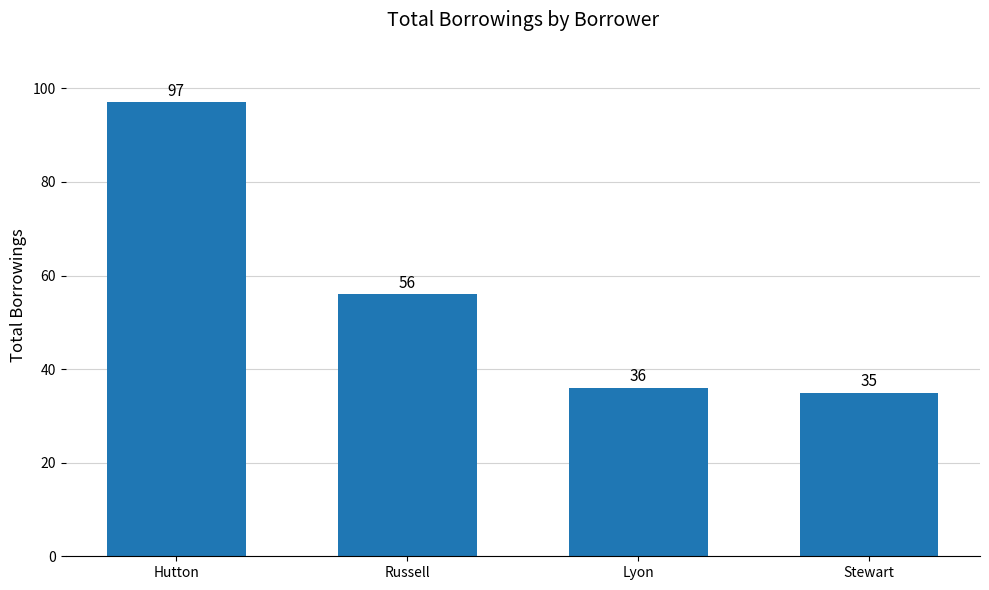

What is the sum of all values?

224